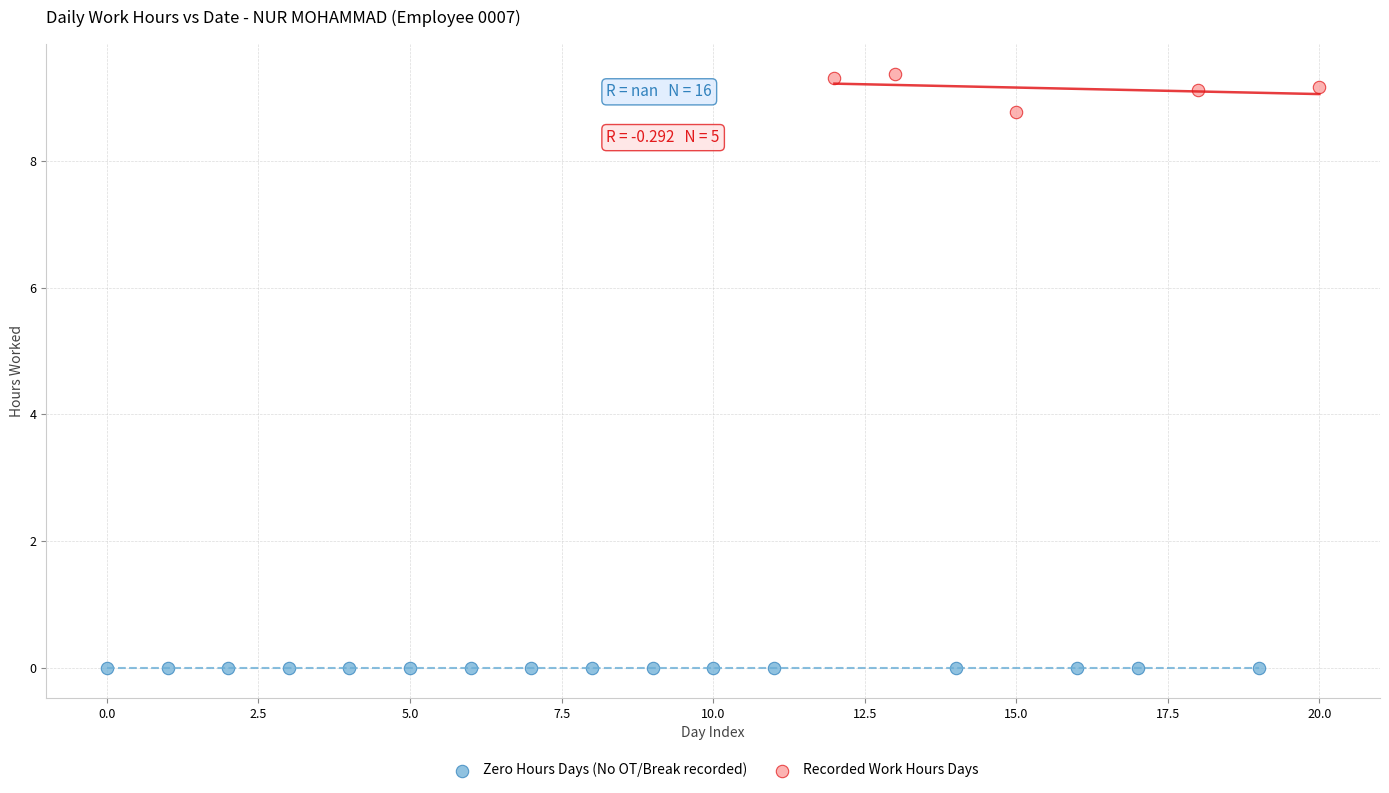

Which series contains the lowest Y value?

Zero Hours Days (No OT/Break recorded)